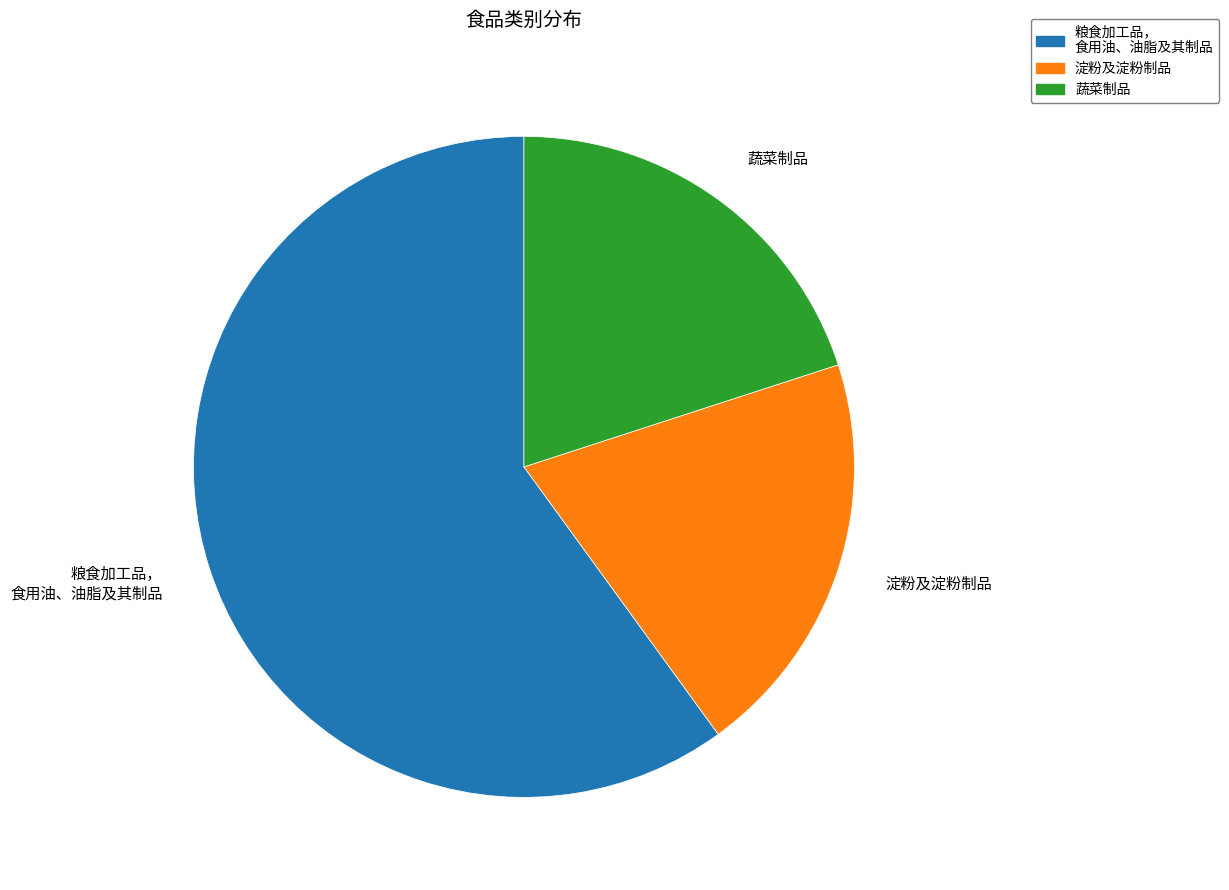

Does any single category account for the majority?

Yes